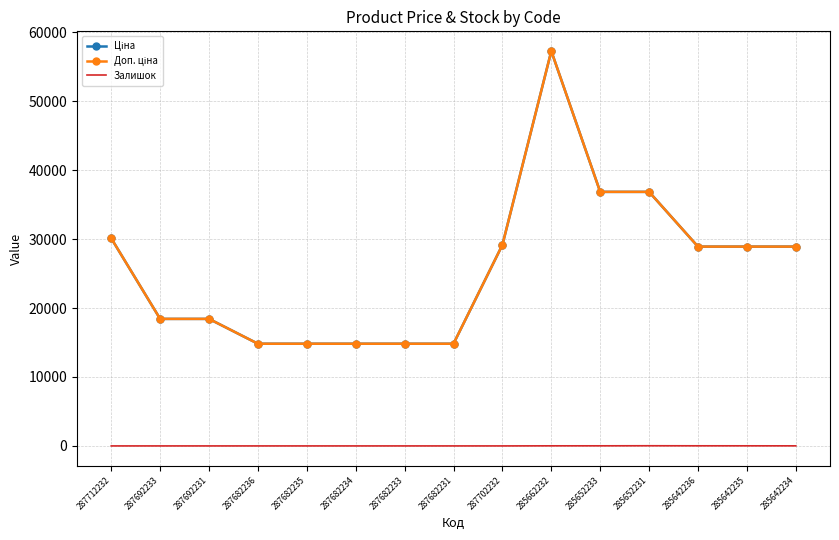

How many values in Залишок are above zero?

6